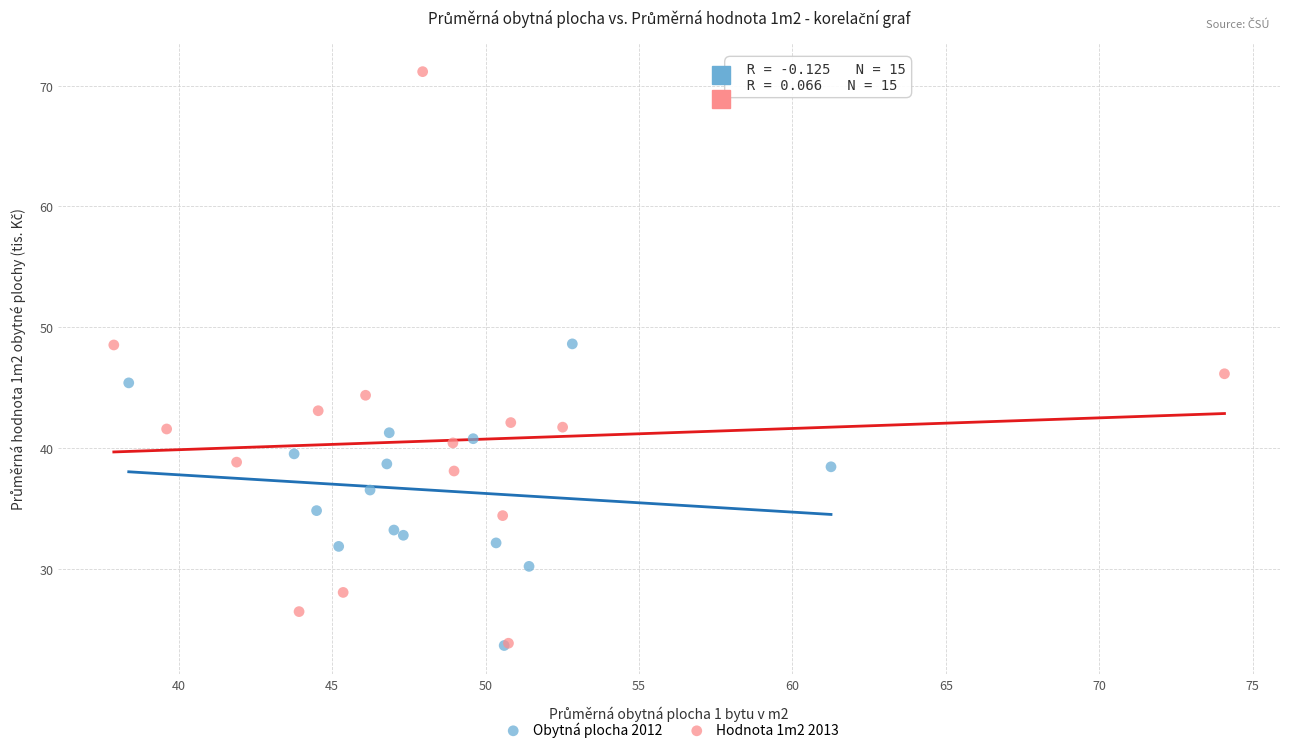

Which series has the widest spread of Y values?

Hodnota 1m2 2013